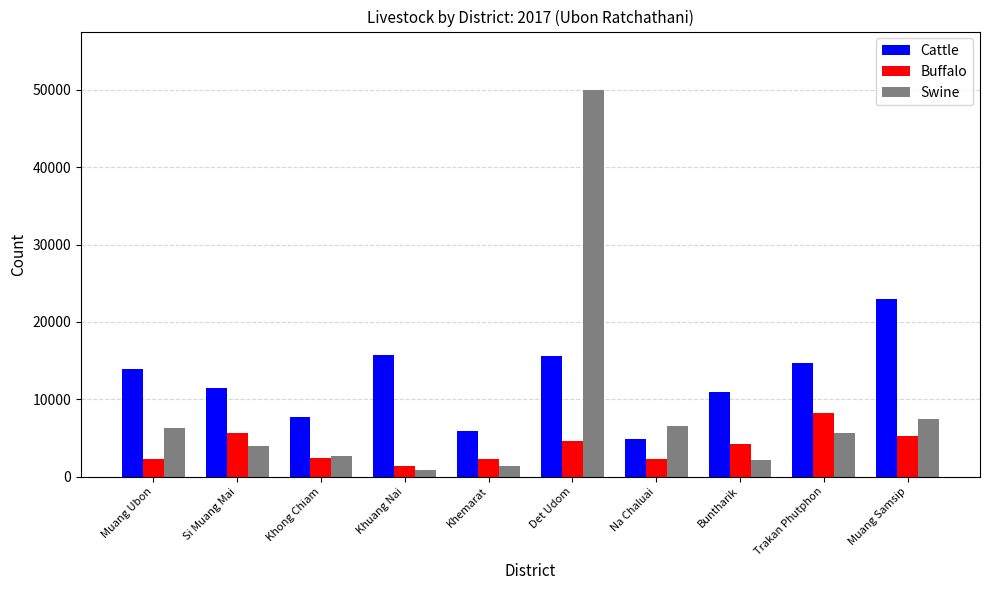

The Swine series shows 6245 at Muang Ubon. True or false?

True